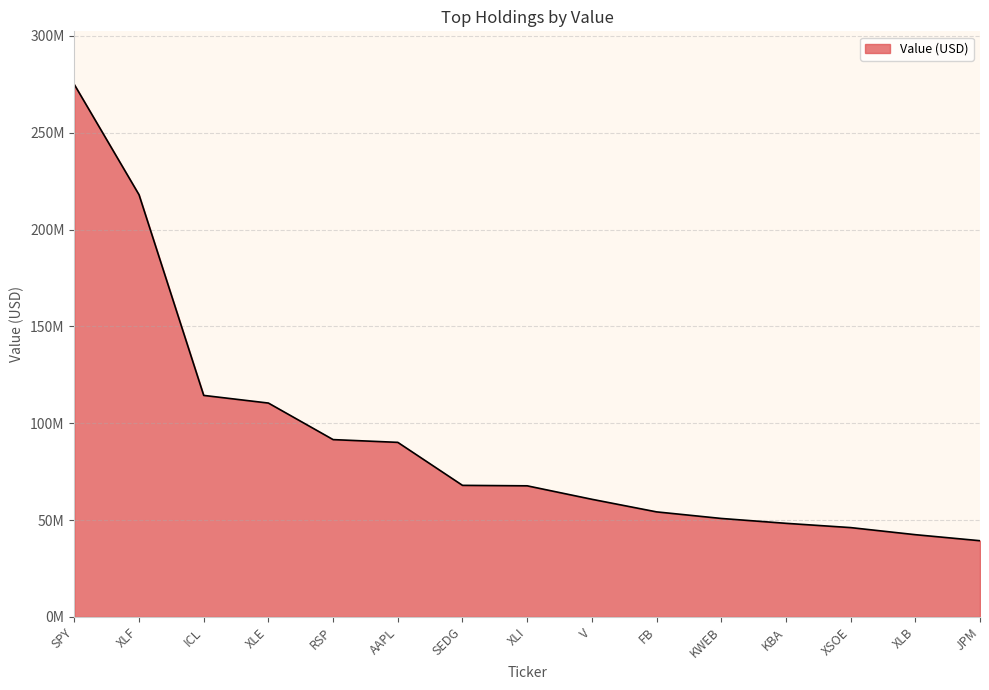

Reading right to left, transcribe all the data shown in this chart.

JPM=39359000	XLB=42479000	XSOE=46136000	KBA=48343000	KWEB=50855000	FB=54251000	V=60751000	XLI=67700000	SEDG=67941000	AAPL=90136000	RSP=91562000	XLE=110426000	ICL=114378000	XLF=217963000	SPY=274848000